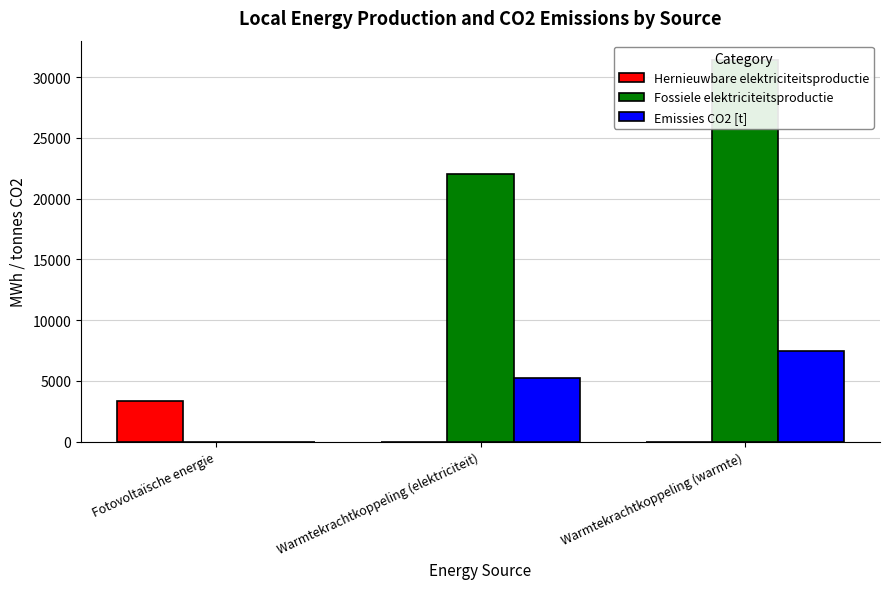

What is the average value of the Hernieuwbare elektriciteitsproductie series?

1129.2